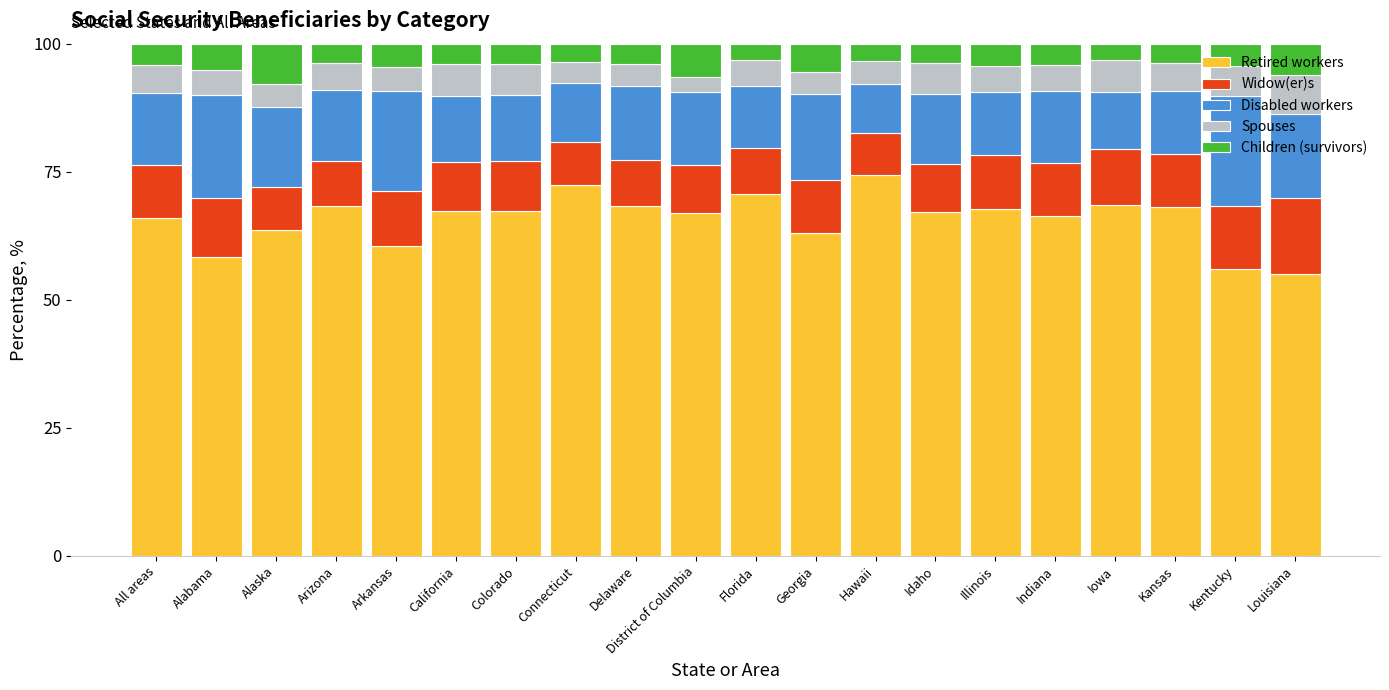

What is the difference between the Retired workers values at Georgia and All areas?

2.9